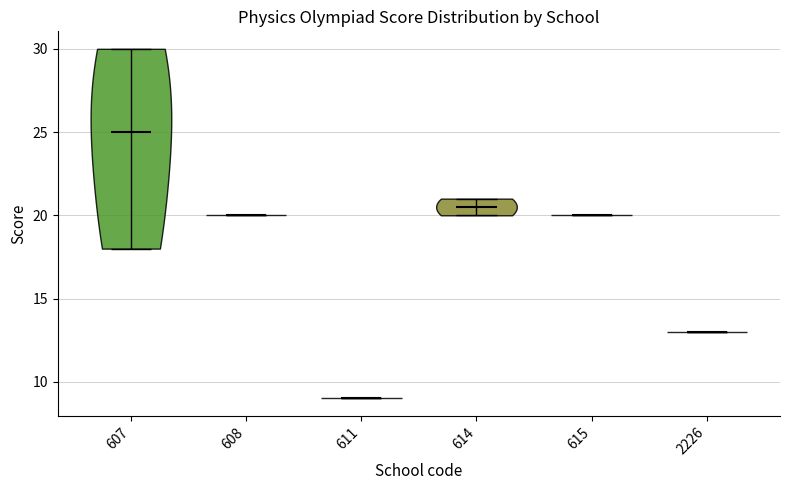

Reading left to right, read every violin against the y-axis: where its median line is, and the lowest and highest points it reaches. The values are not printed on the chart, so give them approximately, as read against the axis.

607: median line 25.0, lowest point 18.0, highest point 30.0
608: median line 20.0, lowest point 20.0, highest point 20.0
611: median line 9.0, lowest point 9.0, highest point 9.0
614: median line 20.5, lowest point 20.0, highest point 21.0
615: median line 20.0, lowest point 20.0, highest point 20.0
2226: median line 13.0, lowest point 13.0, highest point 13.0